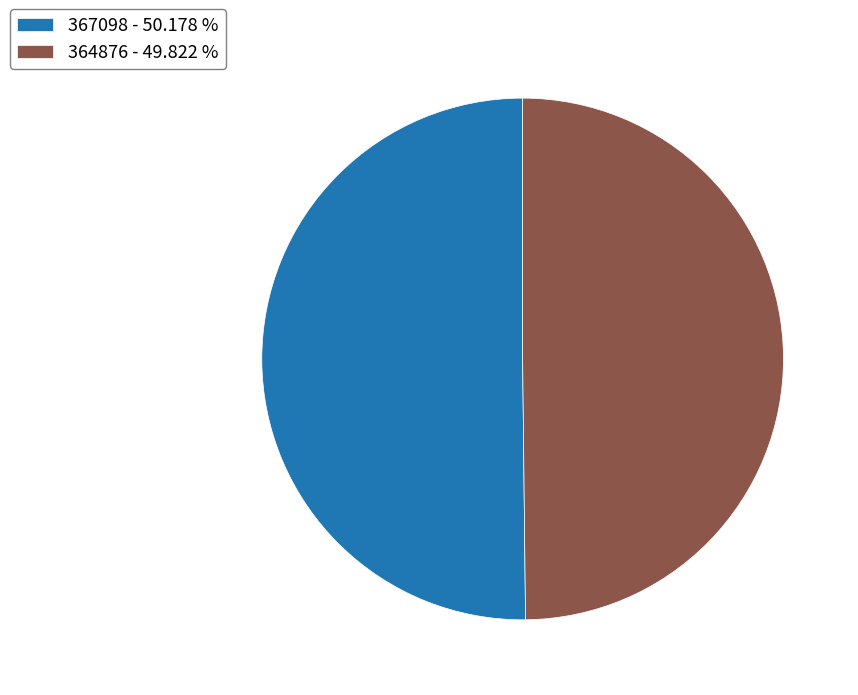

Approximately how many times larger is the value at 364876 compared to 367098?

1.0